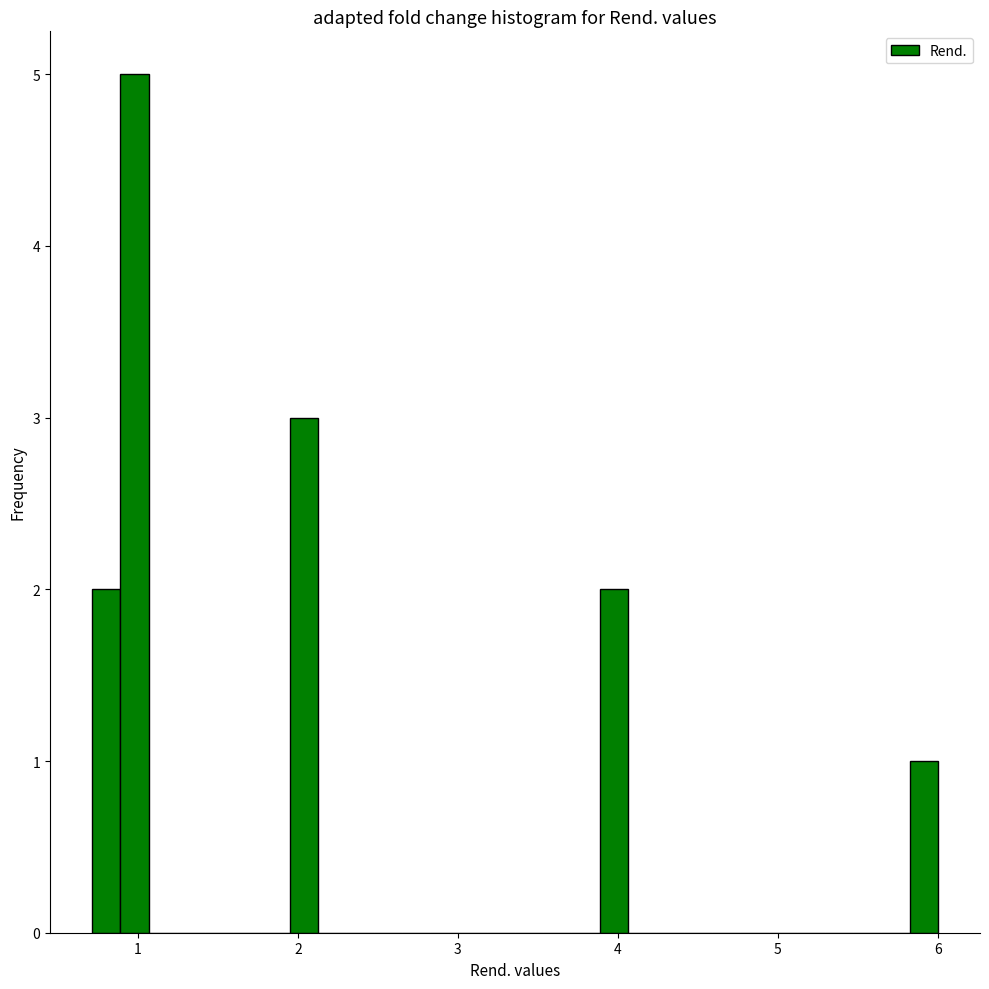

Read against the x-axis, roughly where is the centre of the tallest bar?

1.0